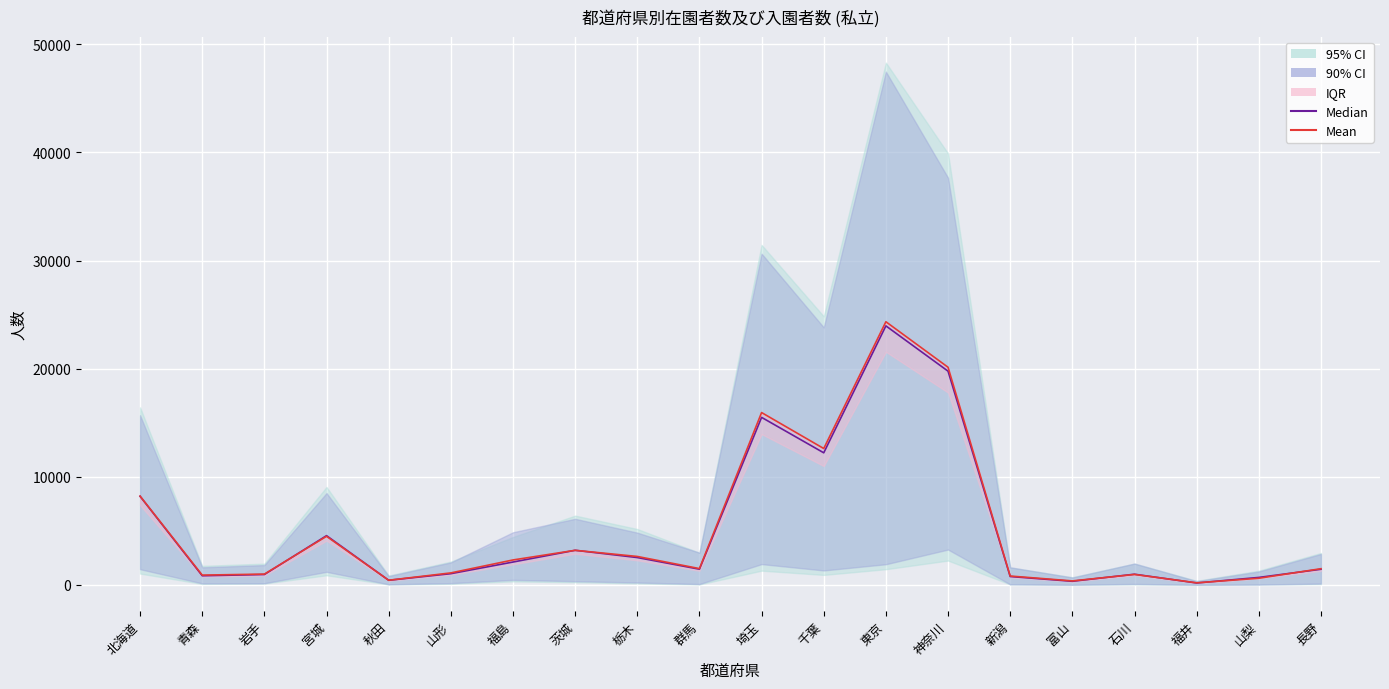

What is the label of the 2nd point from the left?

青森